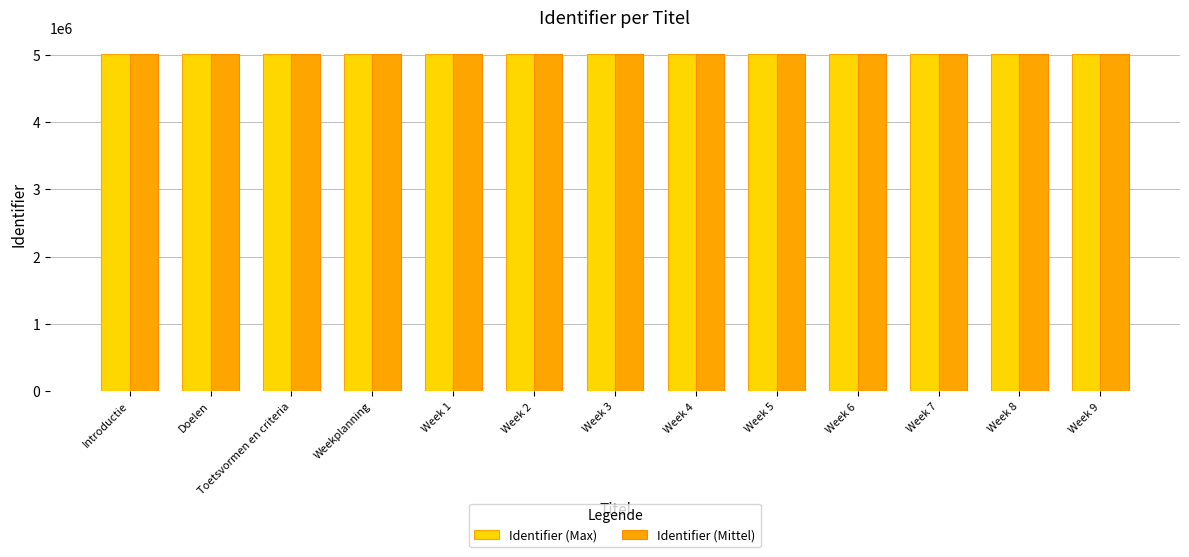

What is the minimum value shown in the chart?

5009141